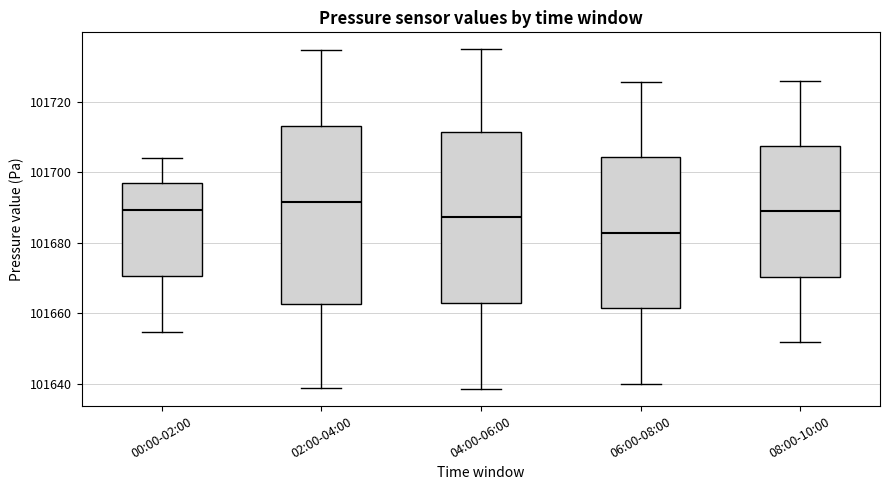

Reading left to right, transcribe this box plot: for each box, give where its median line is, the range the box spans, and where its two whiskers end, as read against the y-axis. The values are not printed on the chart, so give them approximately, as read against the axis.

00:00-02:00: median 101690, box 101670 to 101698, whiskers 101654 to 101704
02:00-04:00: median 101692, box 101662 to 101714, whiskers 101638 to 101734
04:00-06:00: median 101688, box 101662 to 101712, whiskers 101638 to 101736
06:00-08:00: median 101682, box 101662 to 101704, whiskers 101640 to 101726
08:00-10:00: median 101688, box 101670 to 101708, whiskers 101652 to 101726